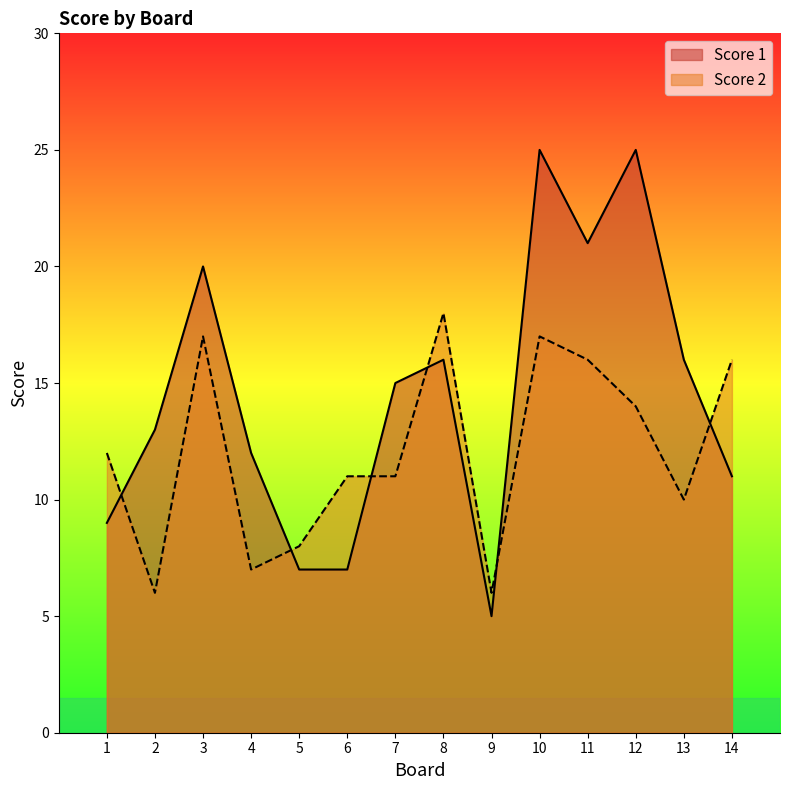

Count the number of data series in this chart.

2